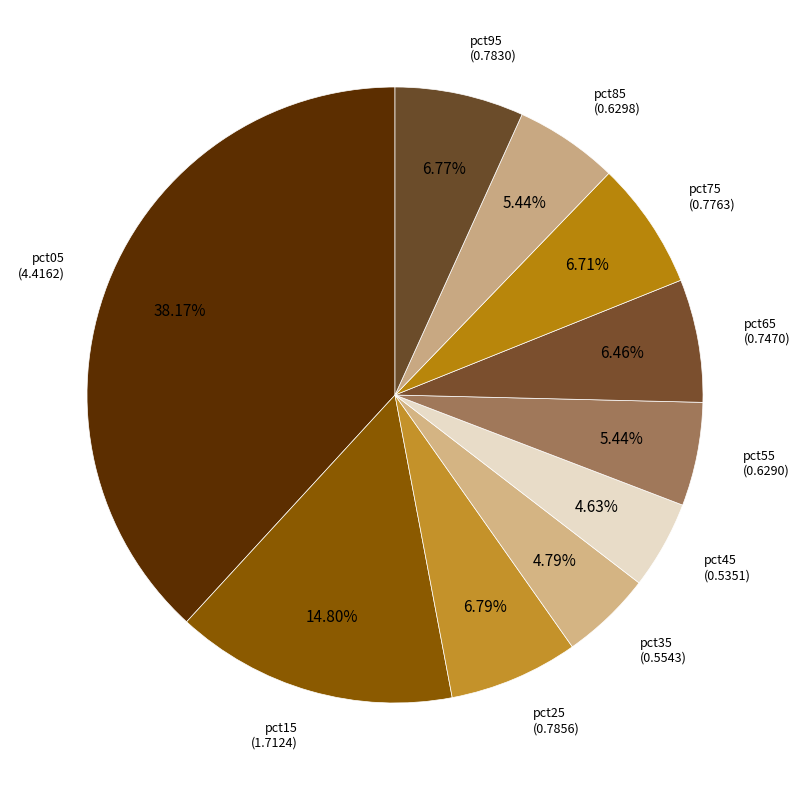

How many slices are in this pie chart?

10